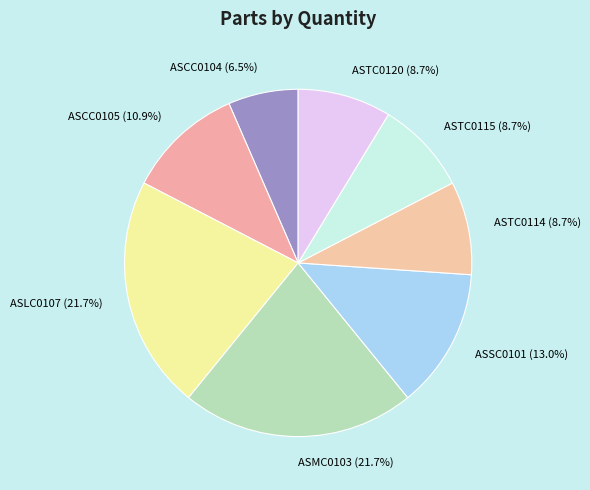

What percentage is the ASTC0120 slice, to the nearest percent?

9%